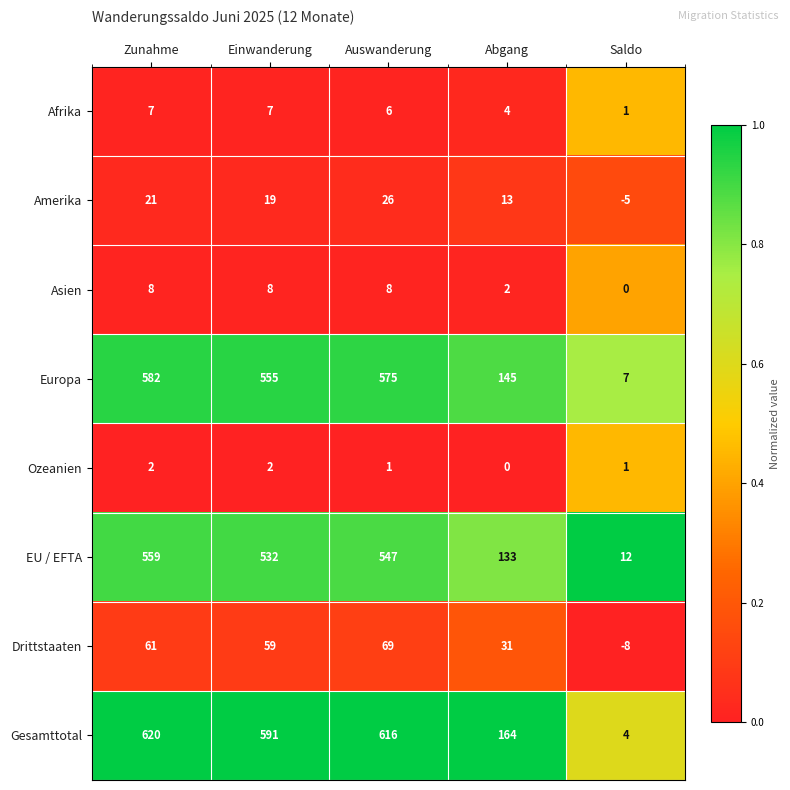

What is the average value of the Drittstaaten series?

42